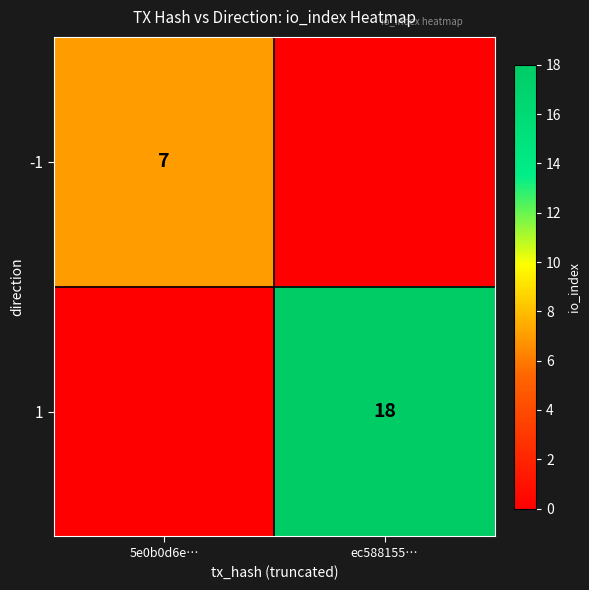

True or false: -1 has a value of 7 at 5e0b0d6e….

True